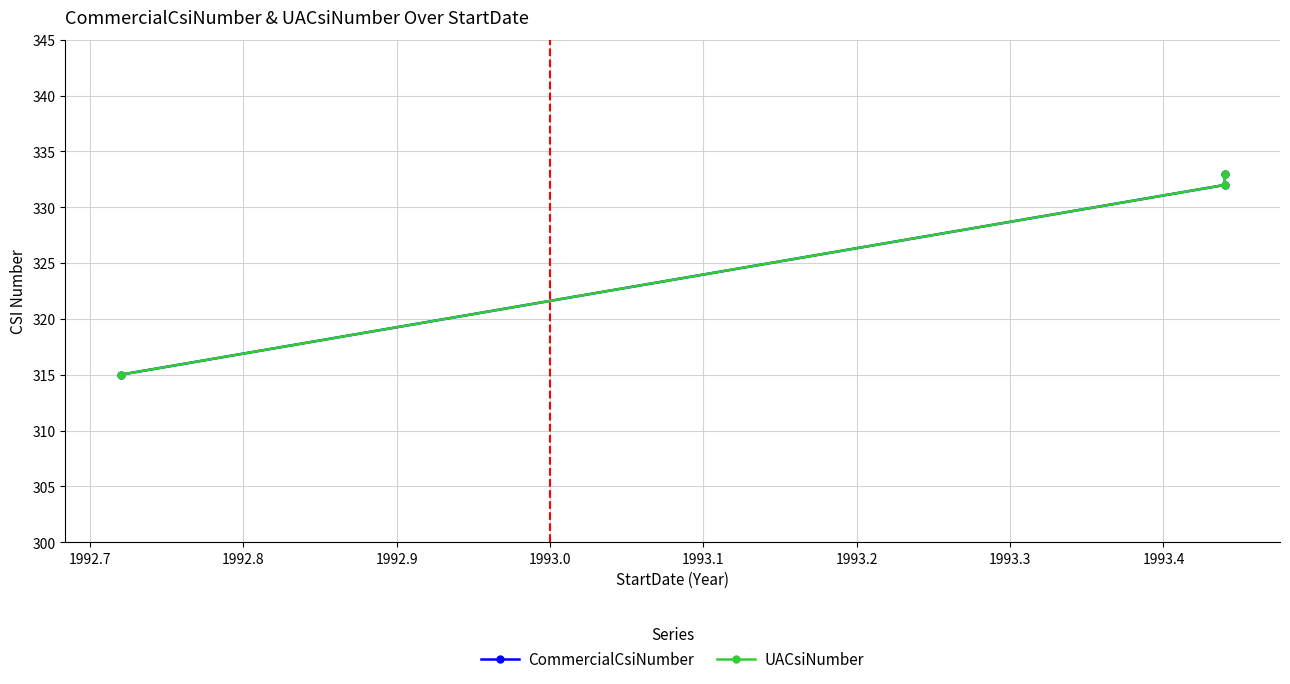

The UACsiNumber series shows 546 at 1992.8. True or false?

False